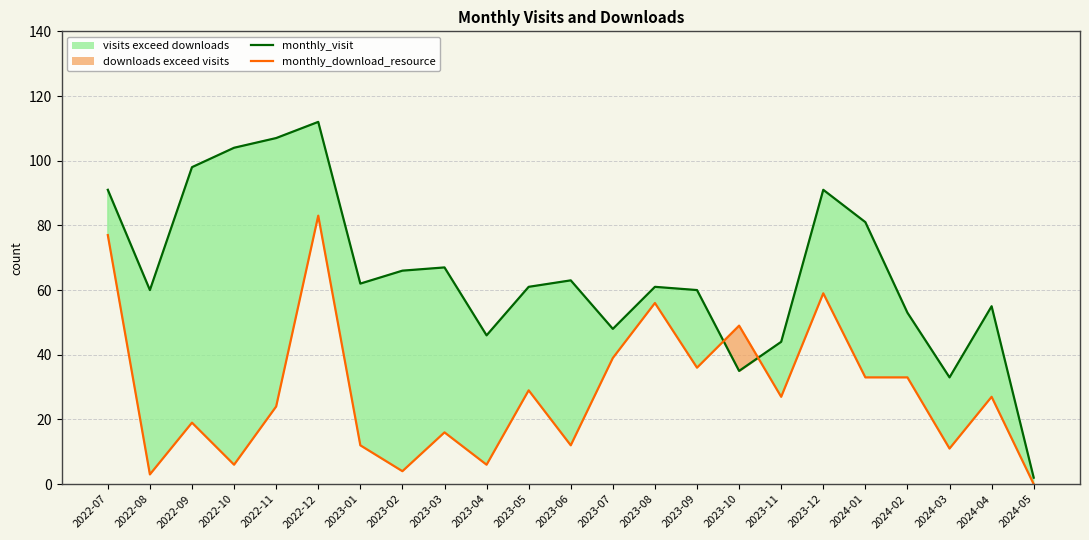

At 2024-05, list the series in order from largest to smallest.

monthly_visit, monthly_download_resource